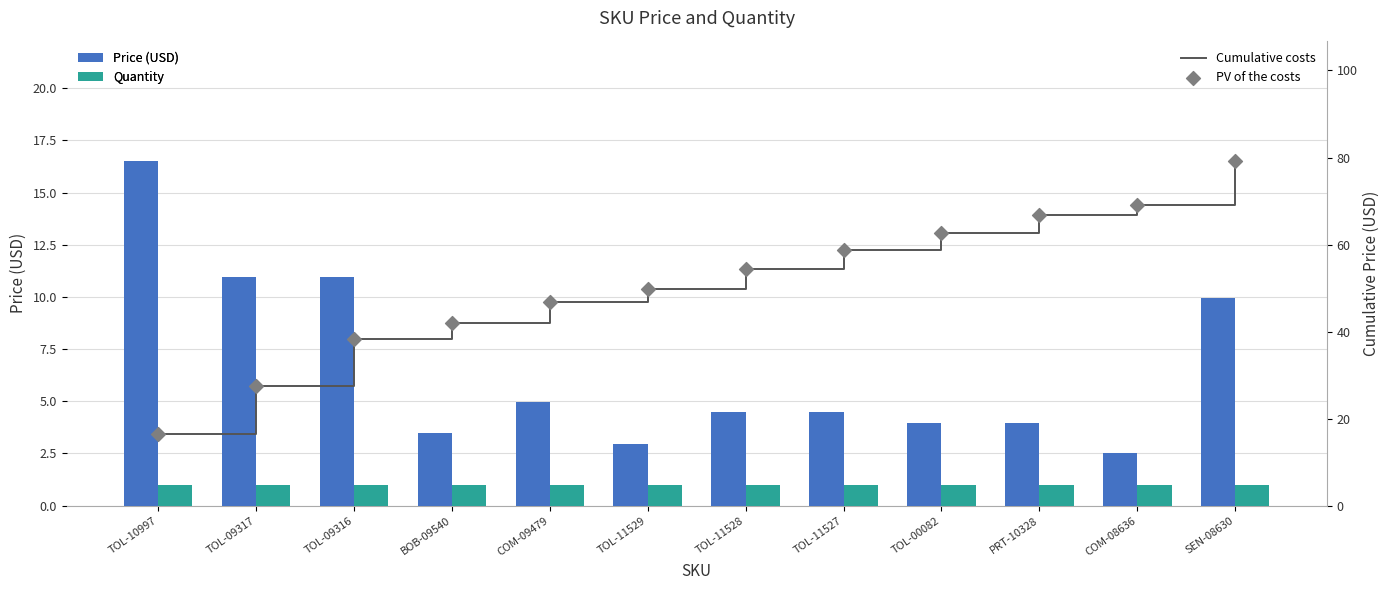

Is the value of Price (USD) at TOL-11528 greater than the value of Cumulative costs at TOL-09316?

No